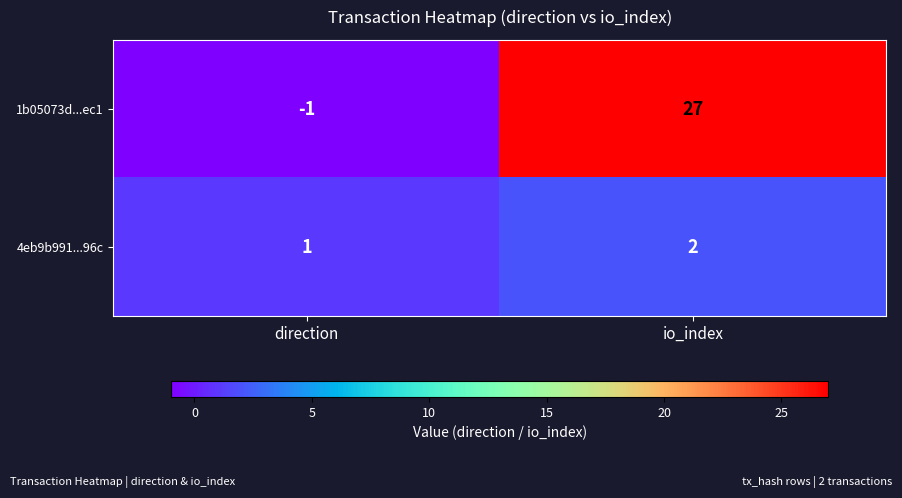

Reading left to right, list all the values displayed in this chart.

1b05073d...ec1: direction=-1	io_index=27
4eb9b991...96c: direction=1	io_index=2